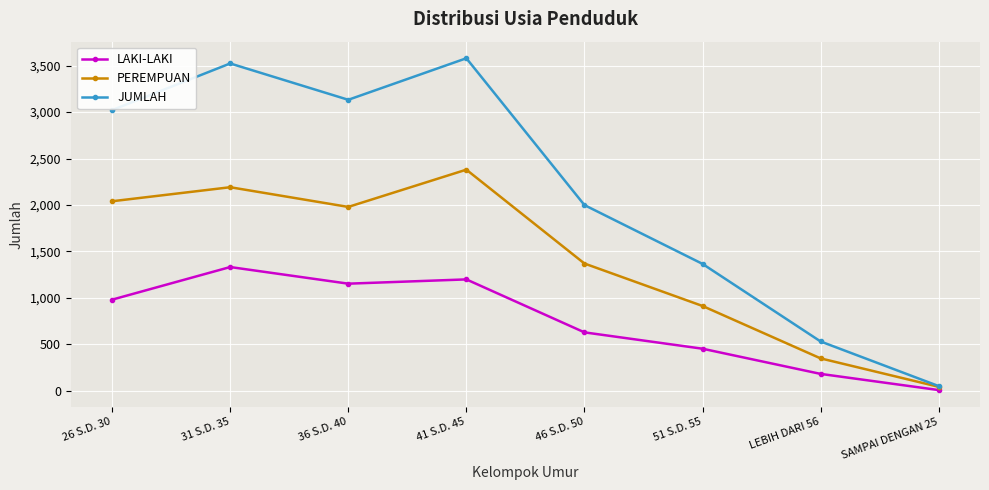

What is the difference between the maximum and minimum values in the LAKI-LAKI series?

1324